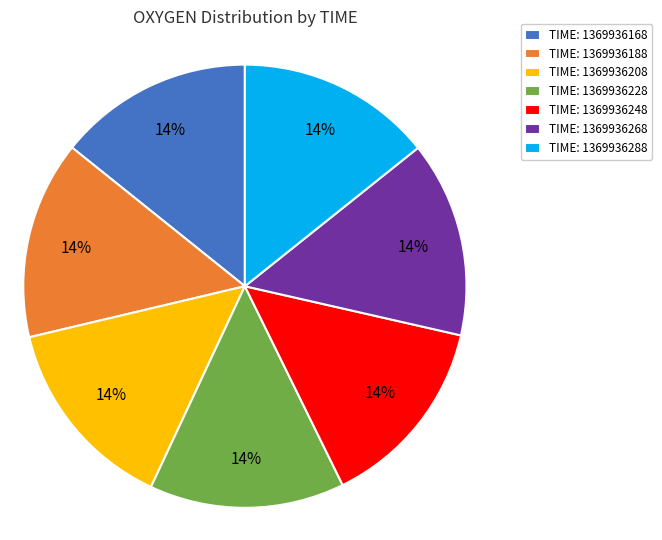

Is it true that TIME: 1369936268 is 14% of the pie?

True